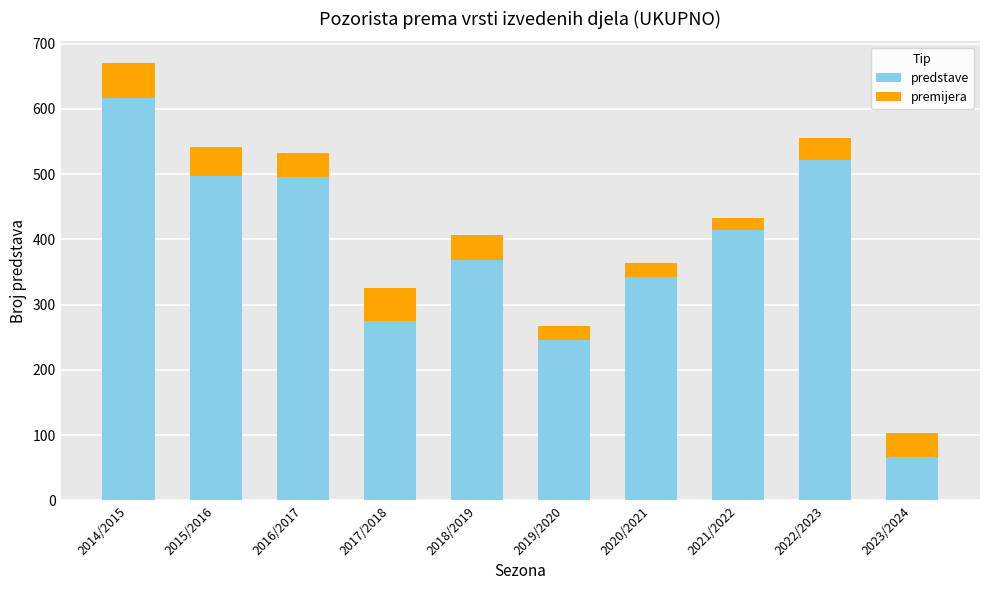

What are all the series names shown in the legend?

predstave, premijera